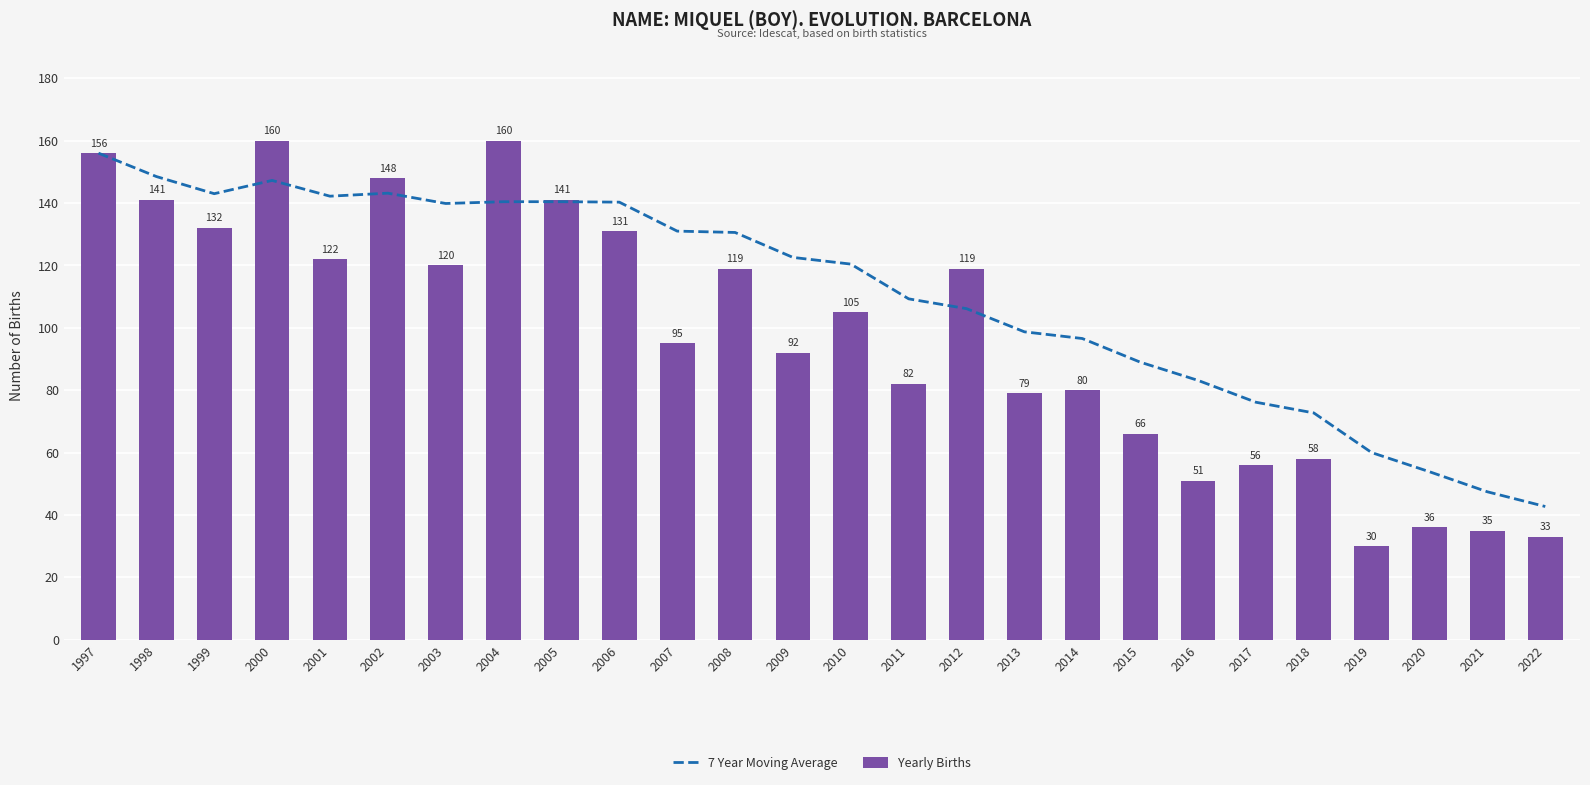

True or false: Yearly Births has a value of 156.0 at 1997.

True